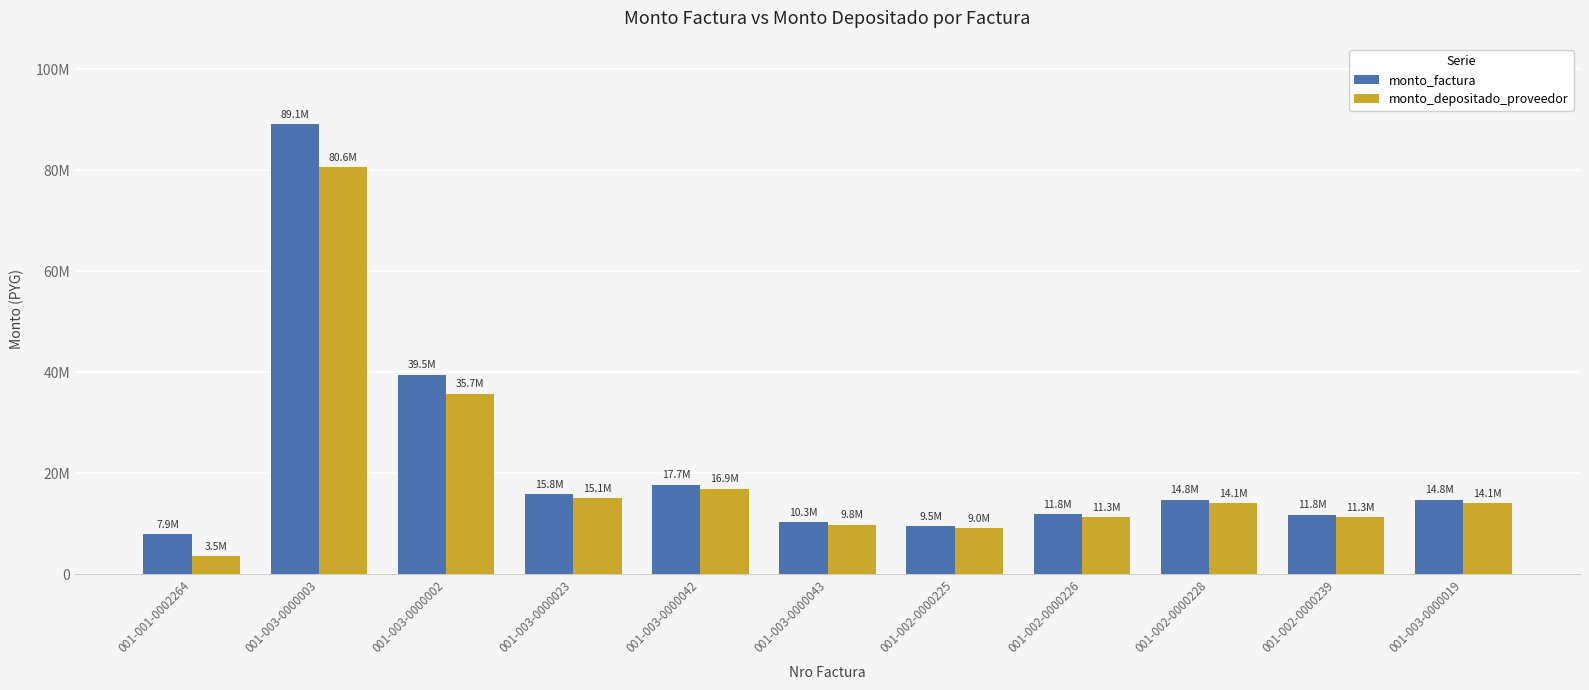

Is it true that monto_depositado_proveedor equals 2707435 at 001-002-0000239?

False